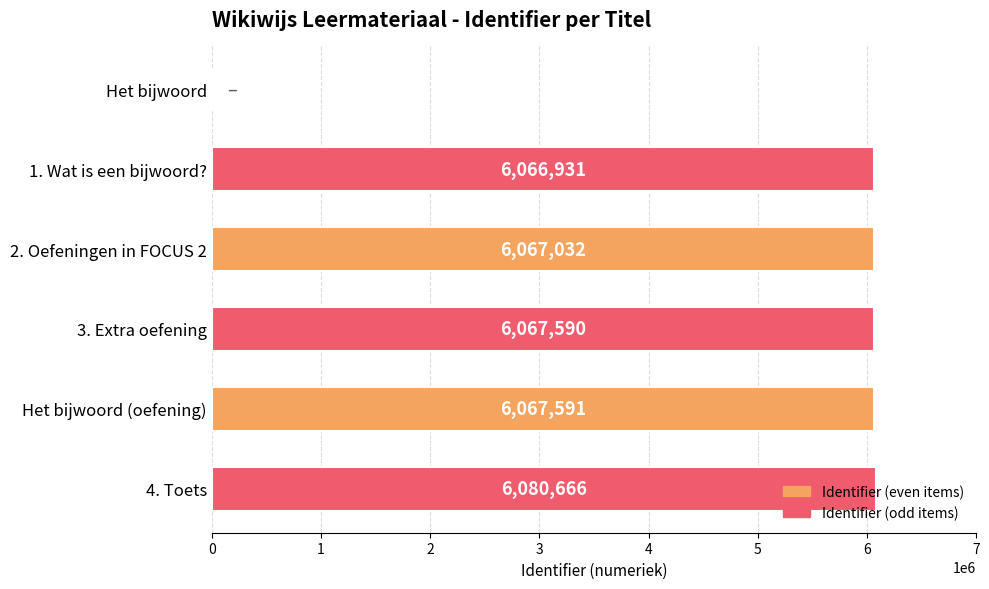

How many categories are shown in the chart?

6